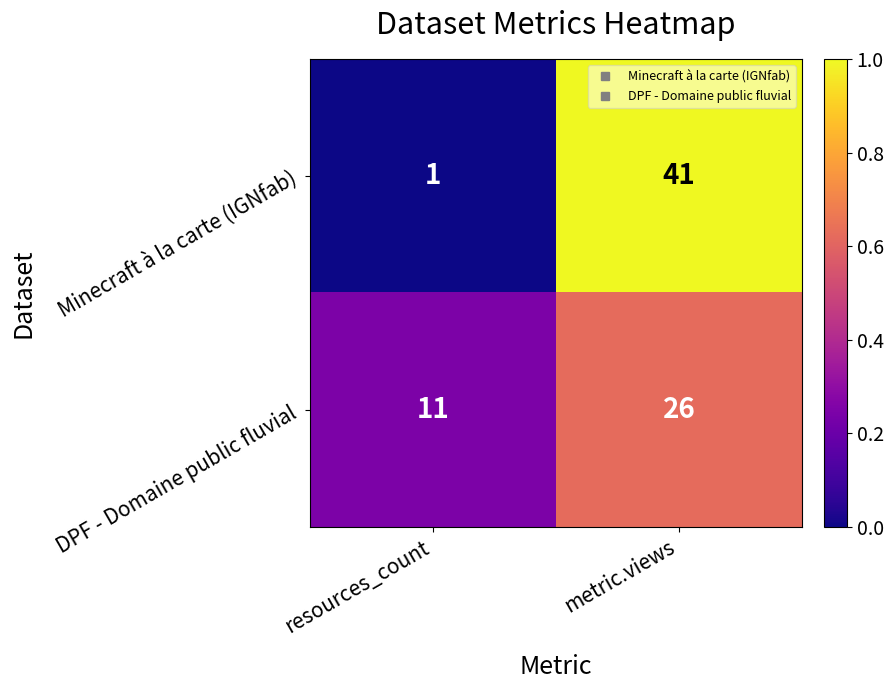

List the series in order of their peak value, highest first.

Minecraft à la carte (IGNfab), DPF - Domaine public fluvial